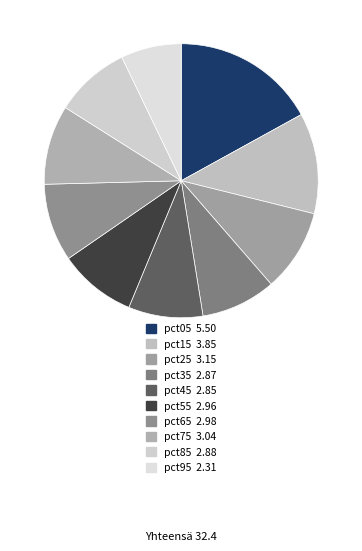

Rank the categories by value from lowest to highest.

pct95, pct45, pct35, pct85, pct55, pct65, pct75, pct25, pct15, pct05